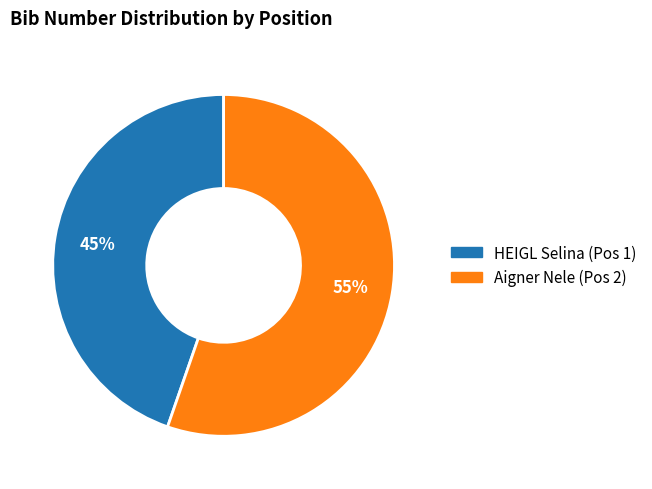

Is there a majority slice in this chart?

Yes